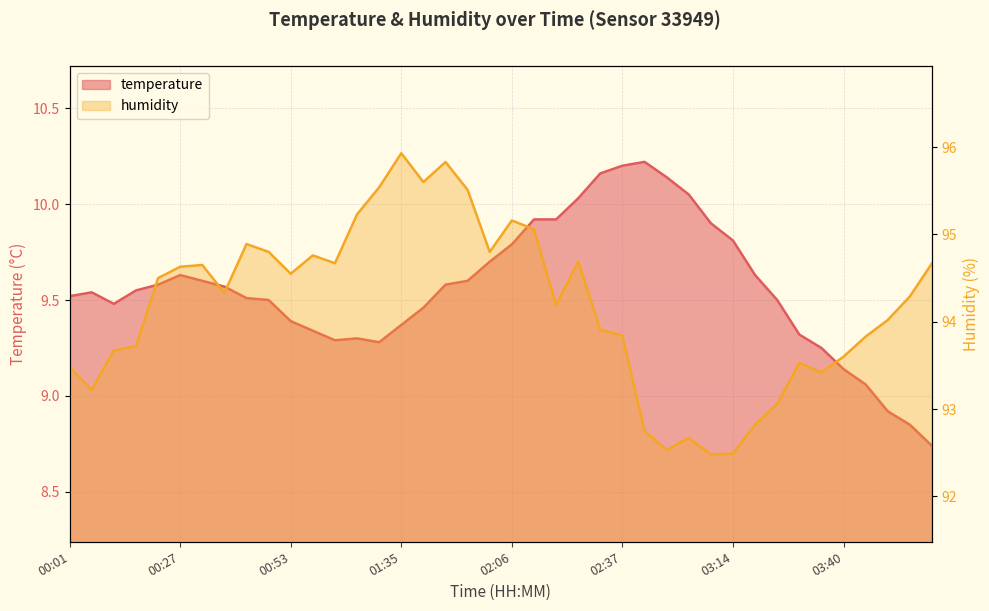

True or false: temperature and humidity cross at least once.

False